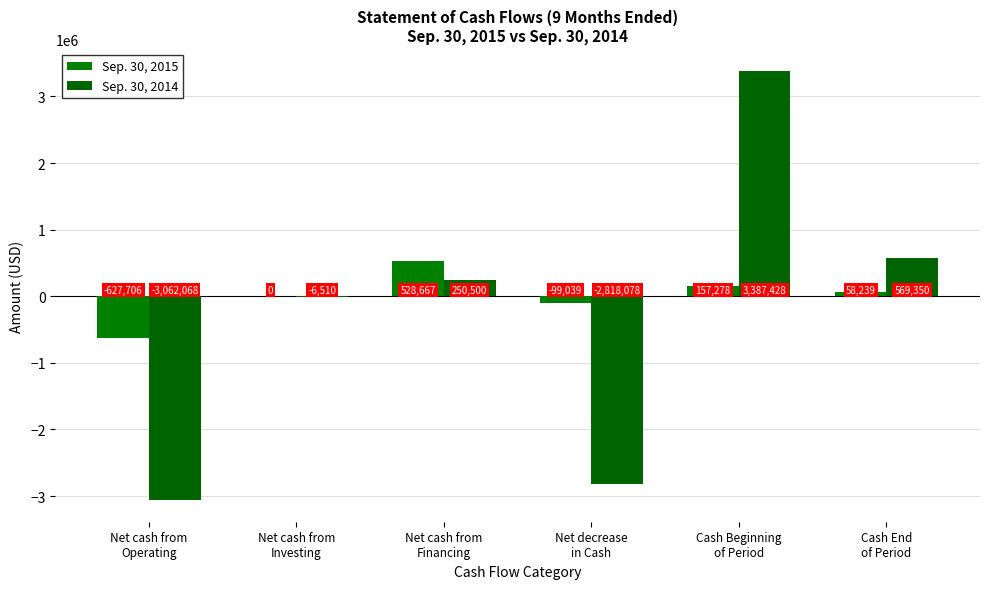

Rank the series by their average value, from lowest to highest.

Sep. 30, 2014, Sep. 30, 2015